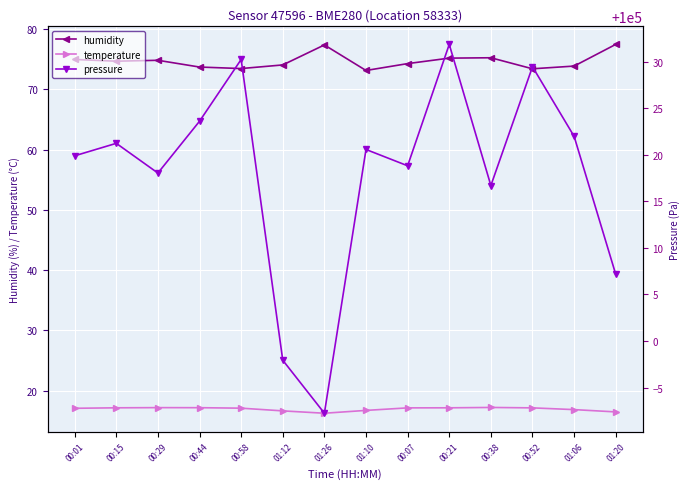

What is the difference between the highest and lowest values at 01:20?

99990.7